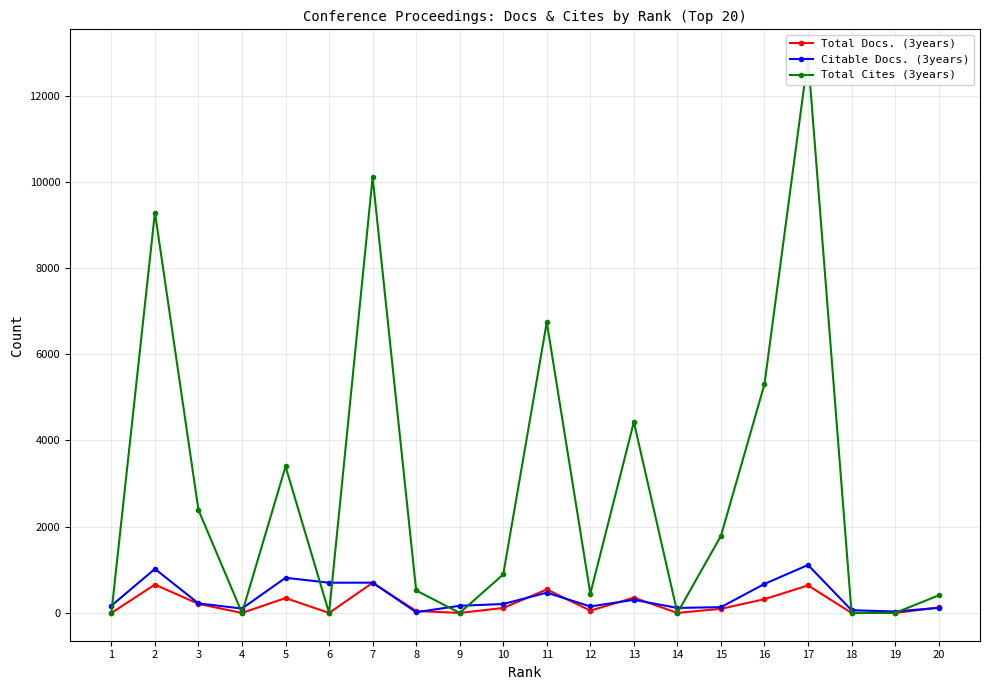

At which category does the chart reach its minimum across all series?

1